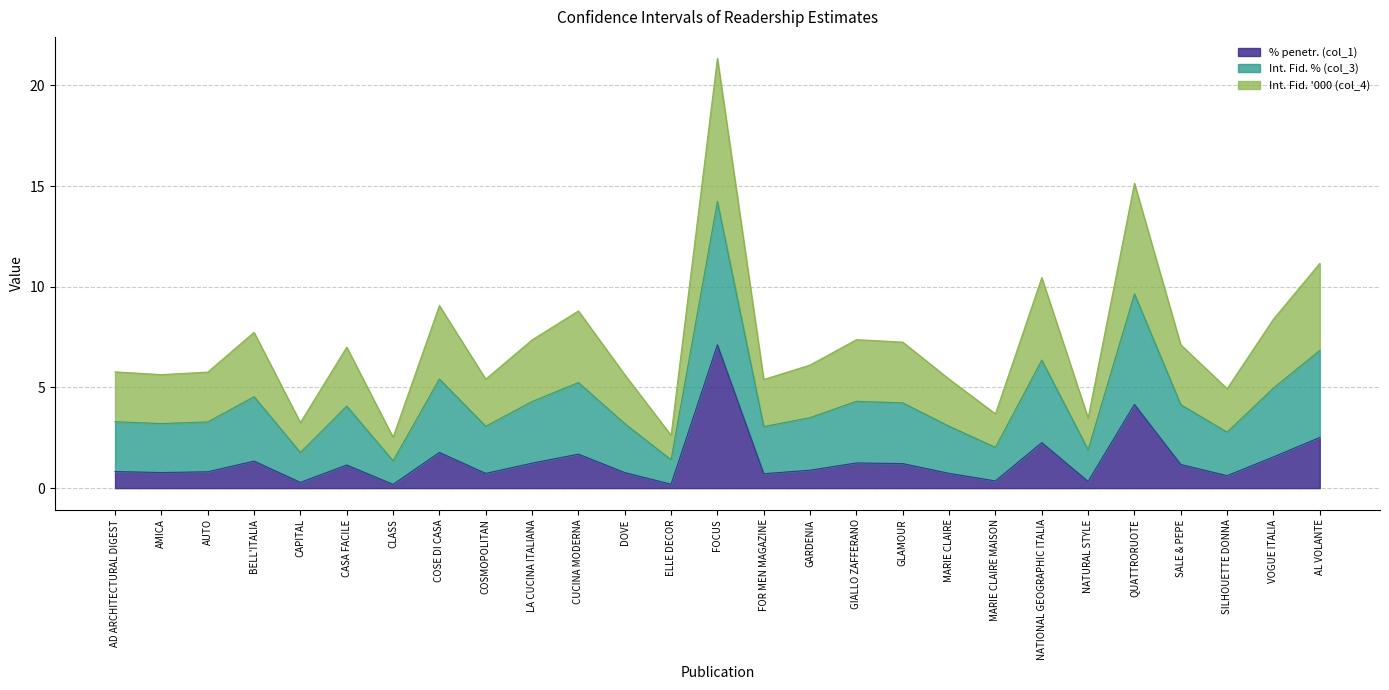

What is the maximum value shown in the chart?

21.3